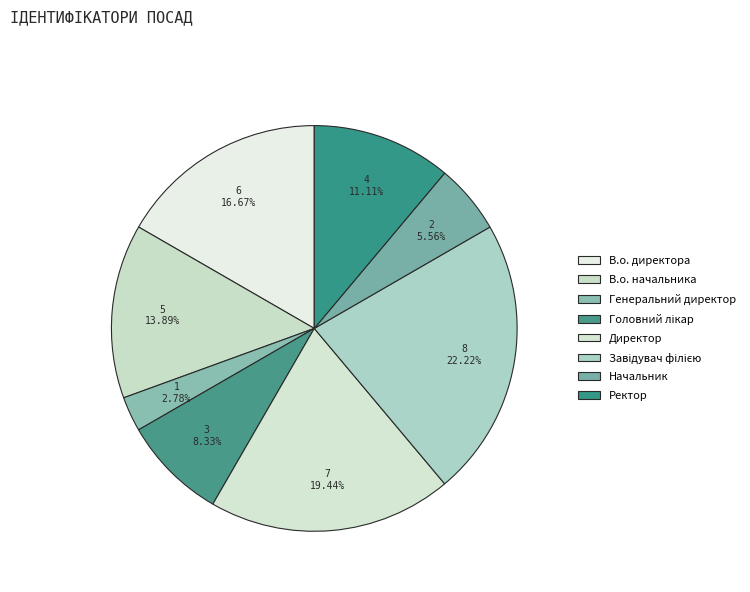

Approximately how many times larger is the value at Директор compared to В.о. начальника?

1.4